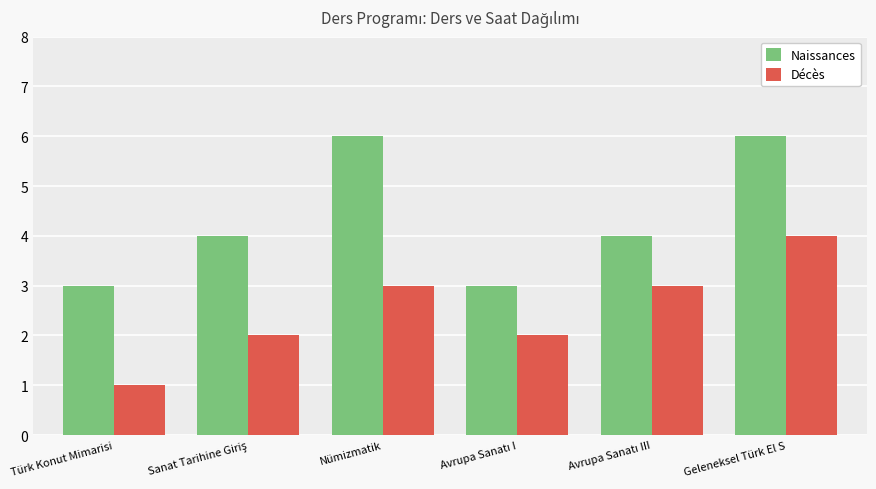

Reading left to right, what are all the values shown in this chart?

Naissances: 3	4	6	3	4	6
Décès: 1	2	3	2	3	4